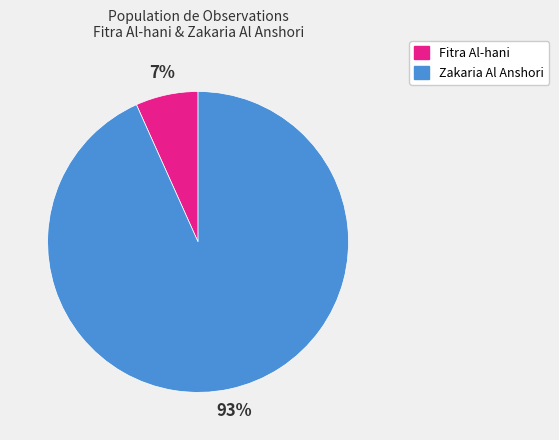

Is there a majority slice in this chart?

Yes